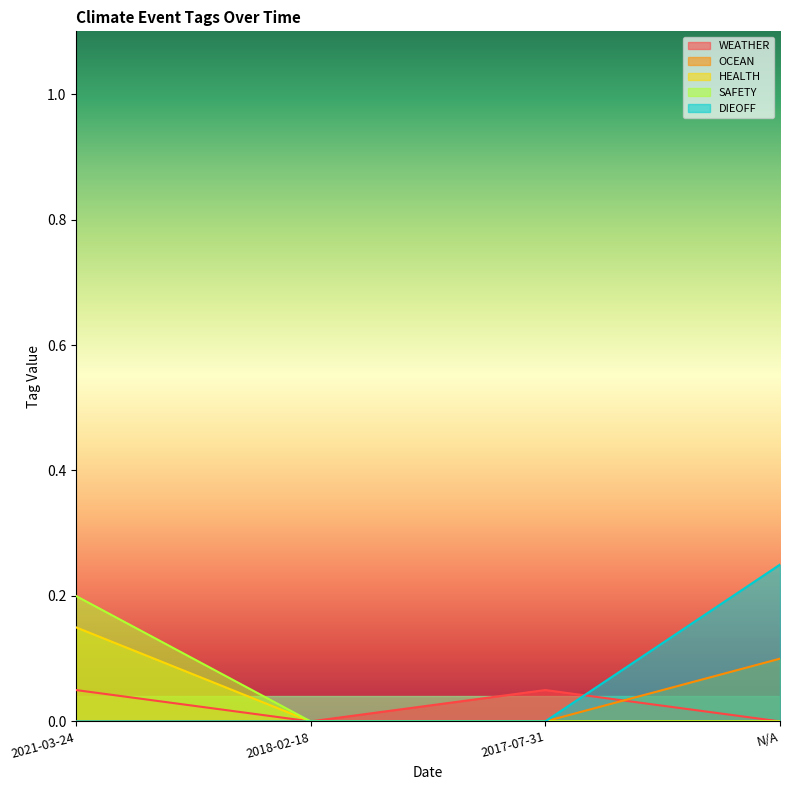

True or false: HEALTH has a value of 0.0 at 2017-07-31.

True